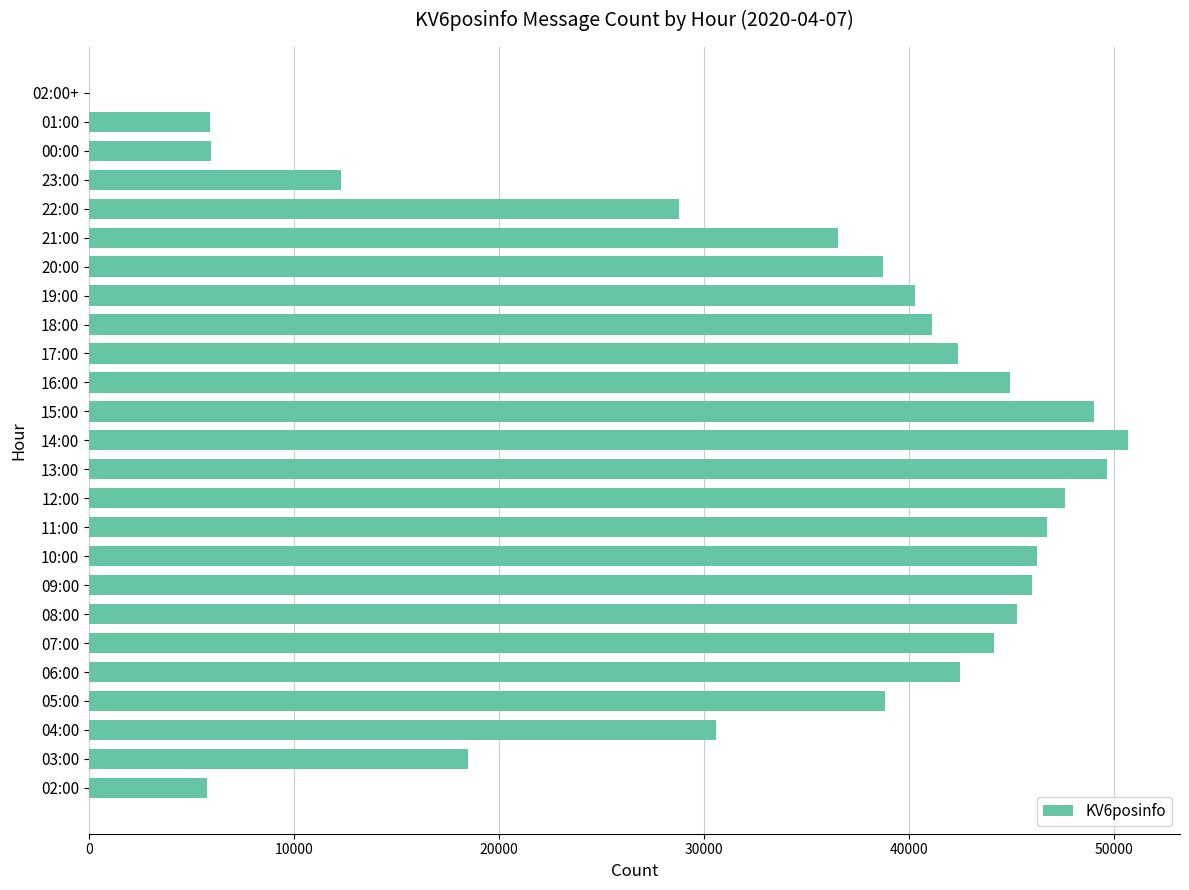

What is the maximum value shown in the chart?

50689